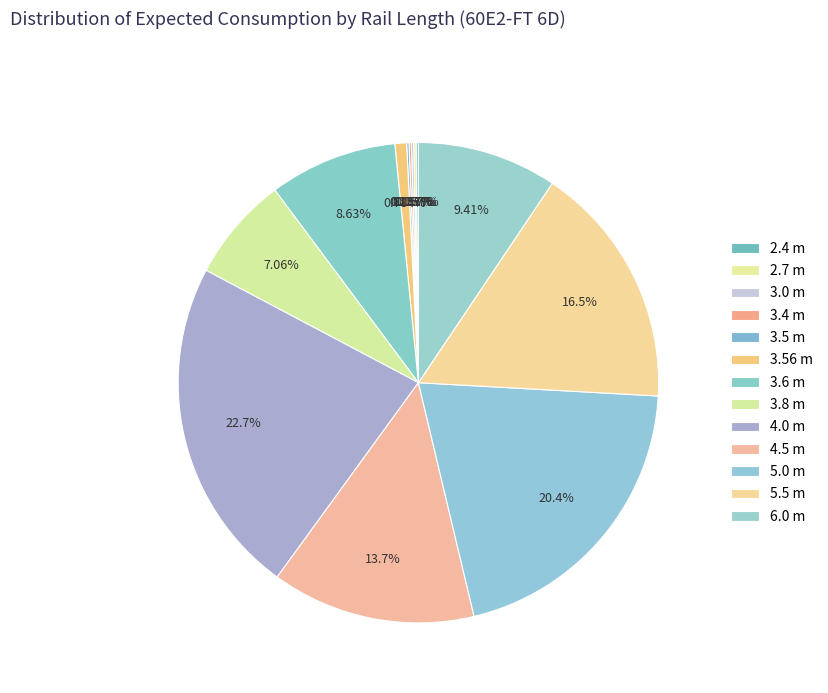

Combined, do 3.8 m and 2.4 m account for over 50%?

No